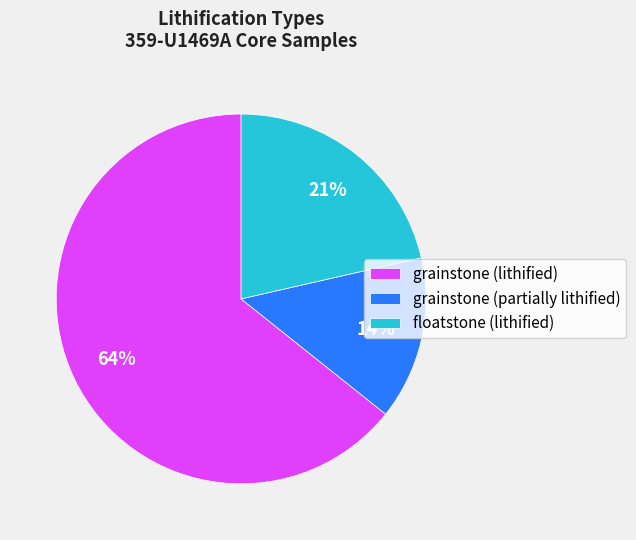

Which category accounts for the majority?

grainstone (lithified)